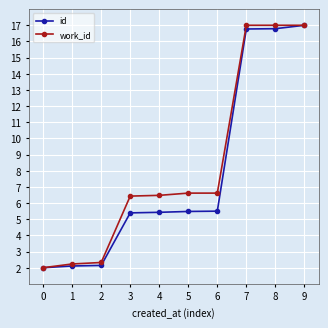

What is the lowest value of the id series?

2.0